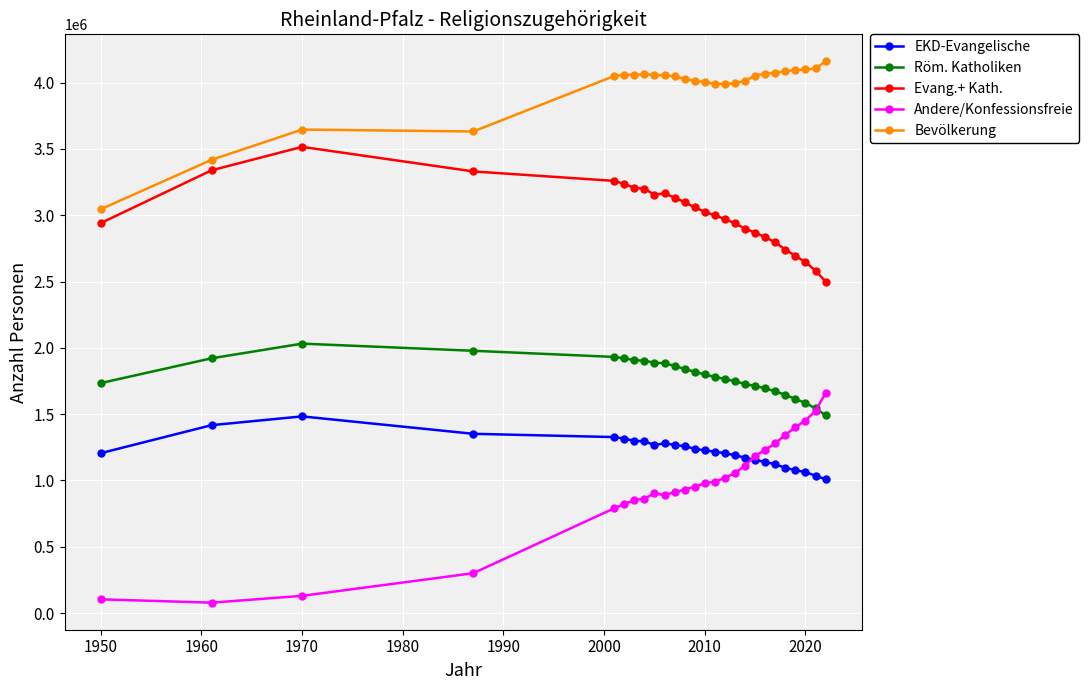

Count the number of categories in the chart.

26